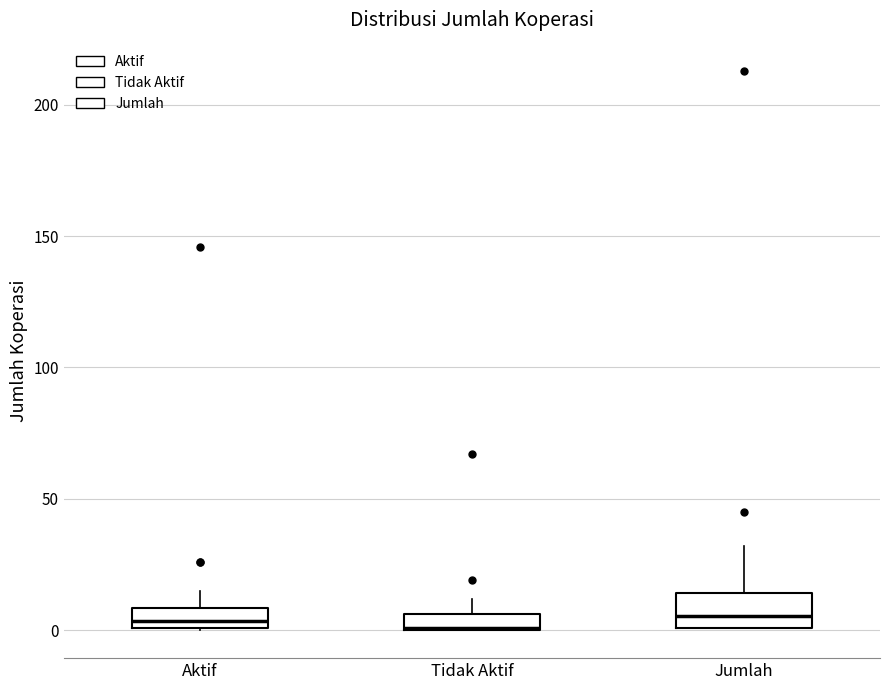

Where is the lower edge of the box for Aktif on the y-axis? The values are not printed on the chart, so give them approximately, as read against the axis.

0